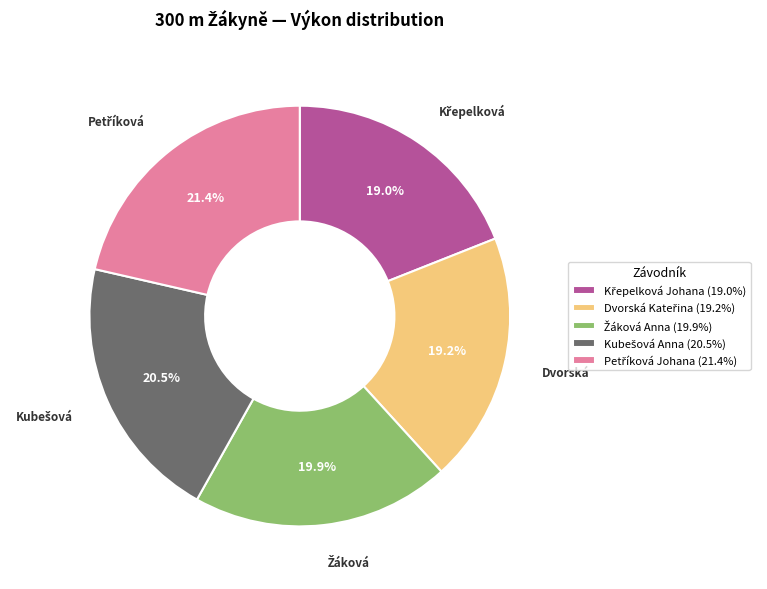

Is there a majority slice in this chart?

No